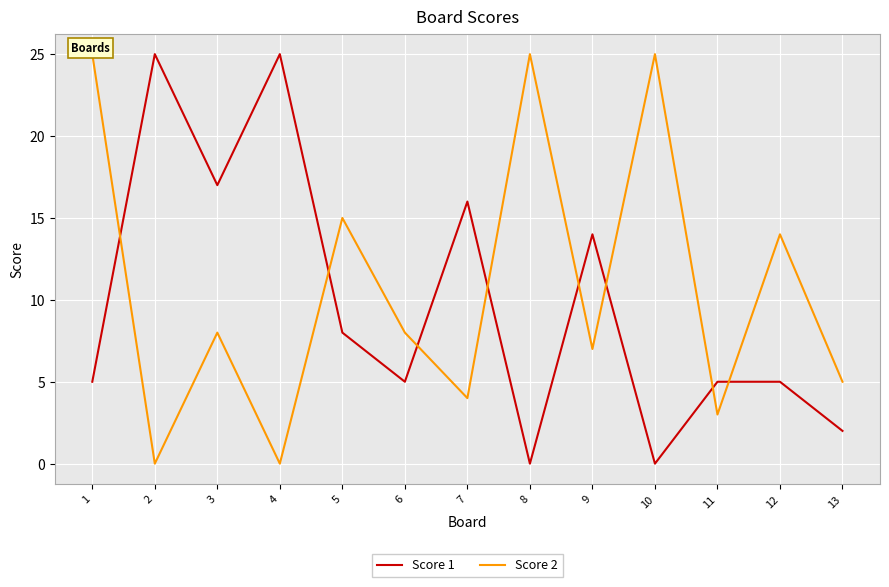

Does the chart display data point markers on the line(s)?

No